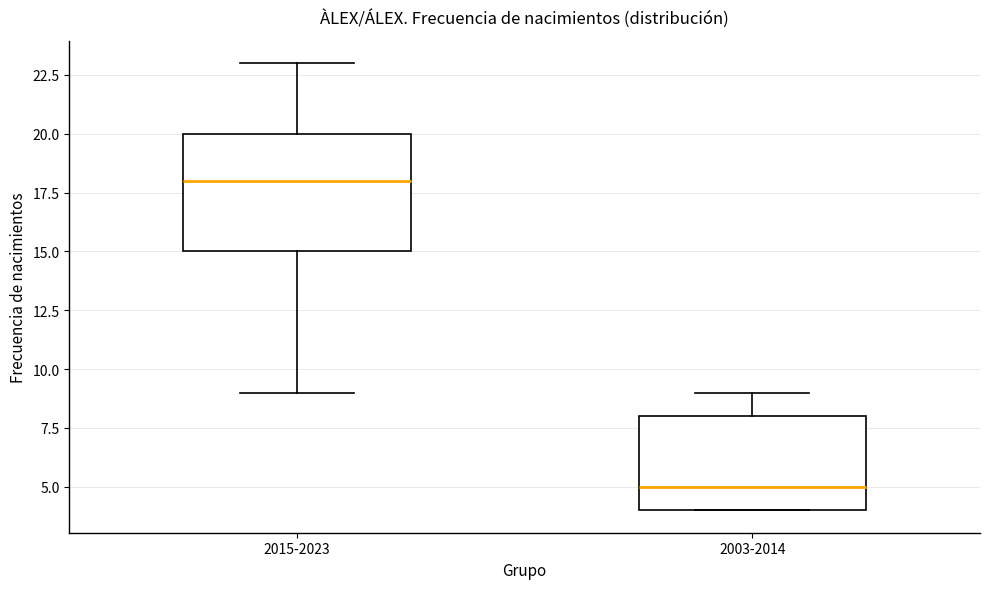

Which box has the lowest median line?

2003-2014